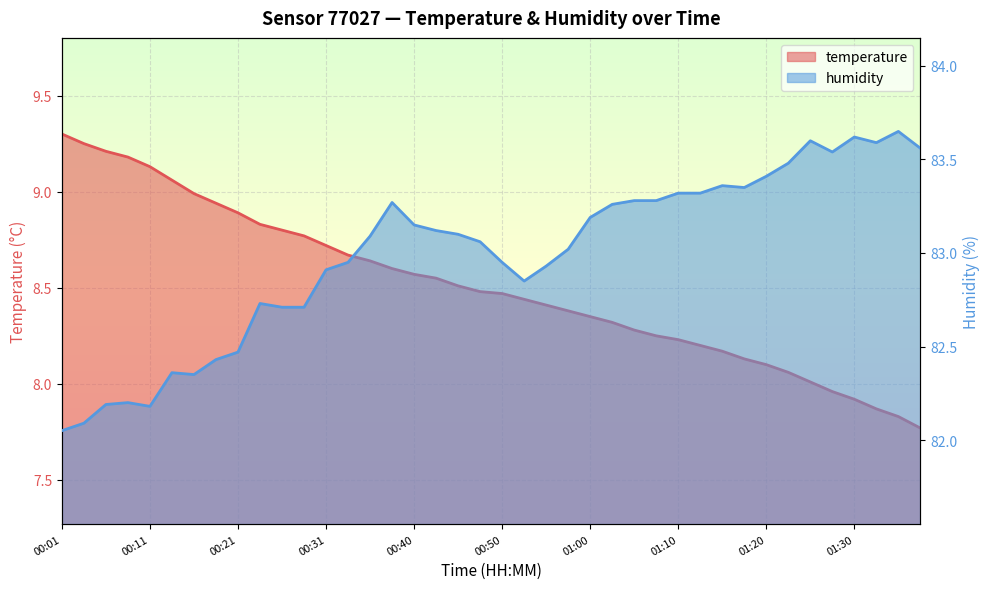

Does the chart display data point markers on the line(s)?

No